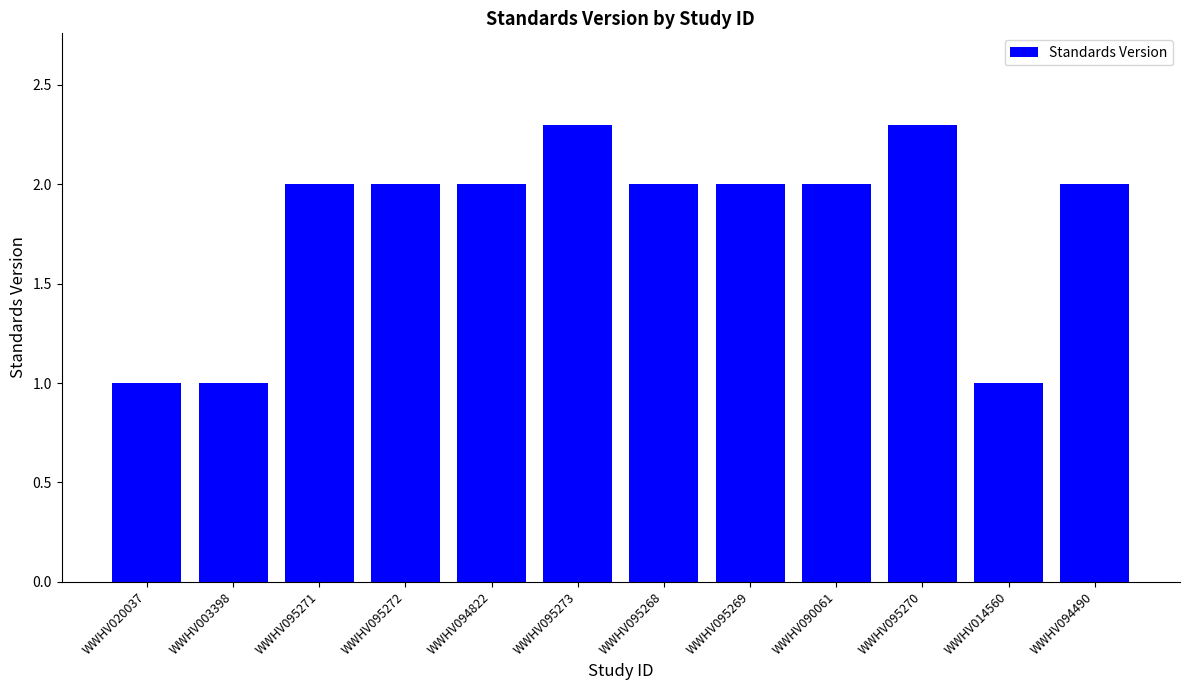

Reading right to left, what are all the values shown in this chart?

2.0	1.0	2.3	2.0	2.0	2.0	2.3	2.0	2.0	2.0	1.0	1.0